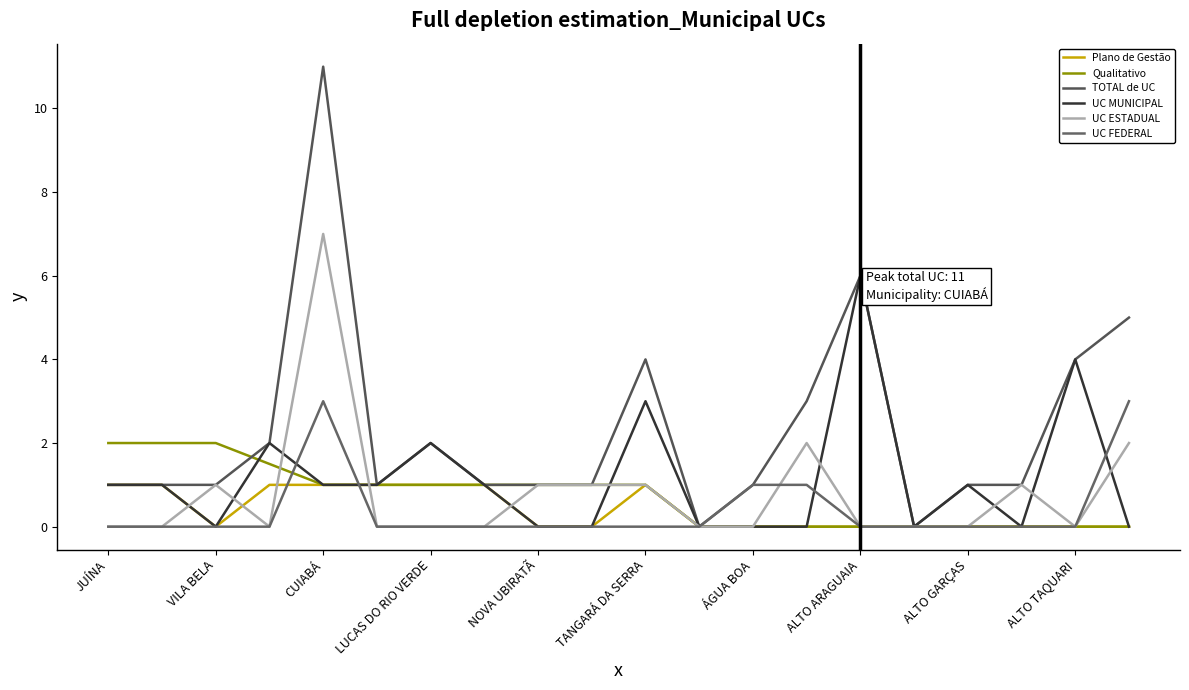

How many intersections are there between UC ESTADUAL and UC MUNICIPAL?

10